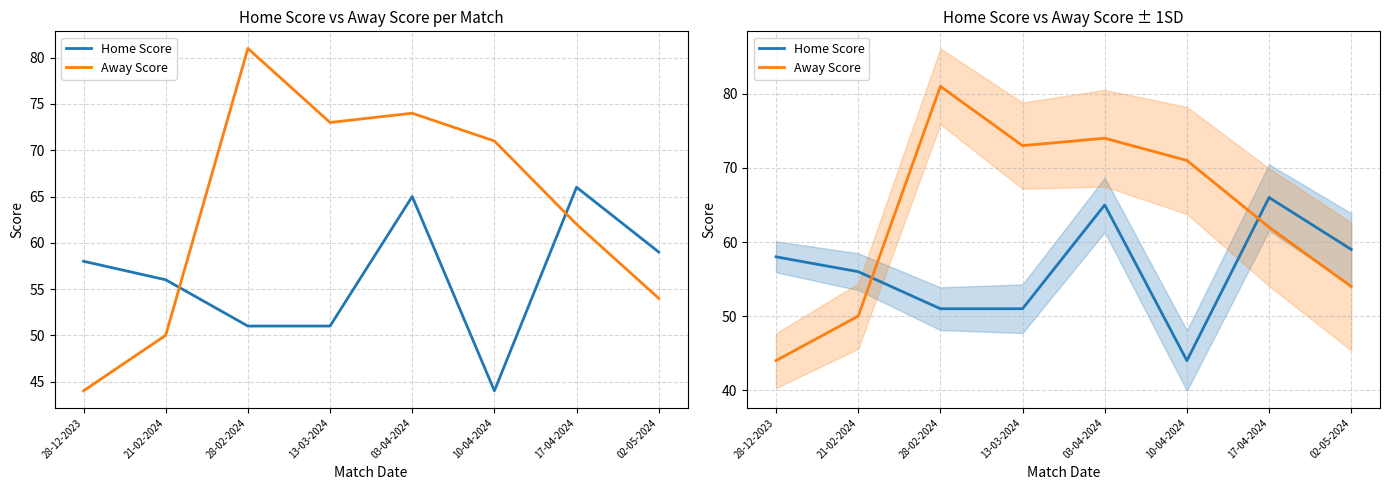

What is the difference between the Home Score values at 17-04-2024 and 28-12-2023?

8